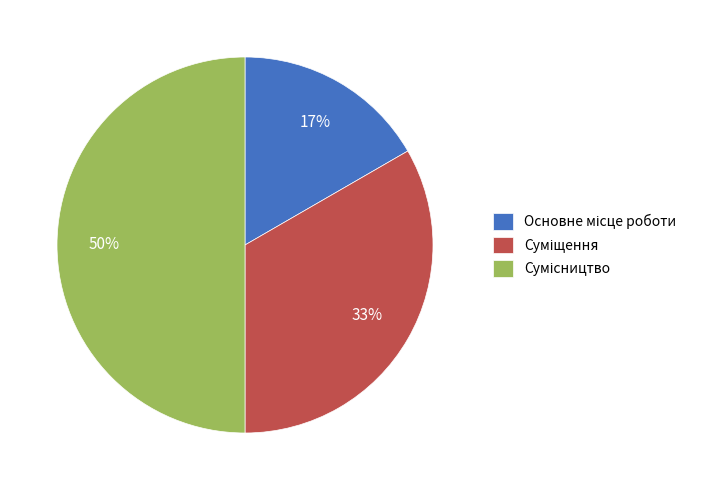

To the nearest percent, what is the average slice percentage?

33%